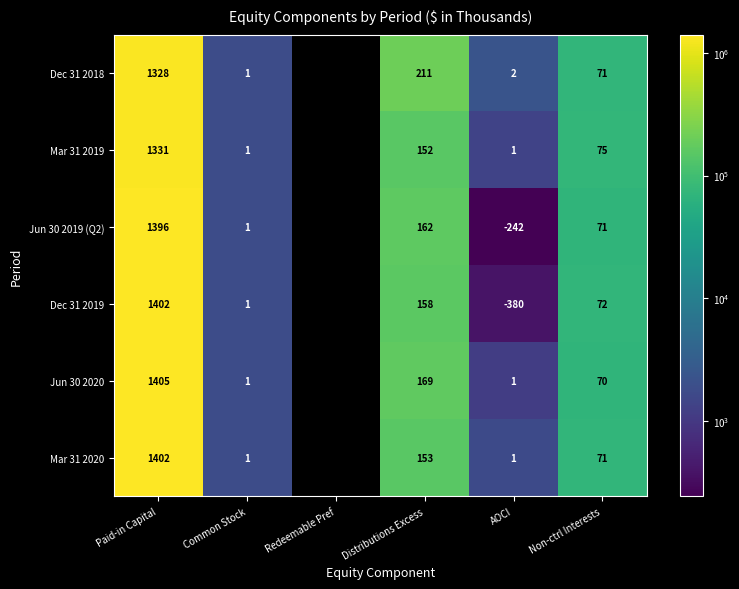

List the series in order of their peak value, lowest first.

Dec 31 2018, Mar 31 2019, Jun 30 2019 (Q2), Mar 31 2020, Dec 31 2019, Jun 30 2020